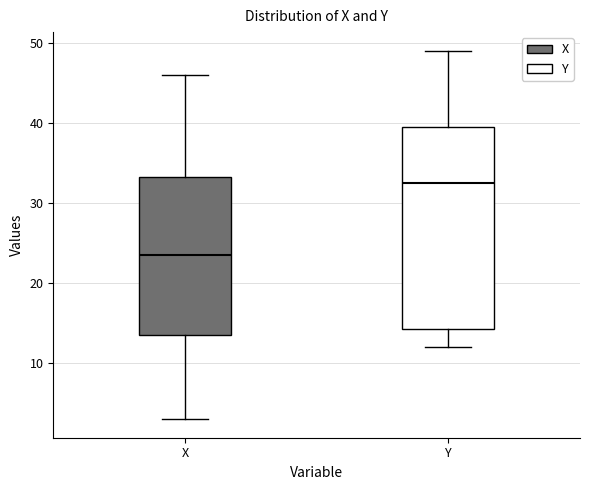

Where is the upper edge of the box for Y on the y-axis? The values are not printed on the chart, so give them approximately, as read against the axis.

40